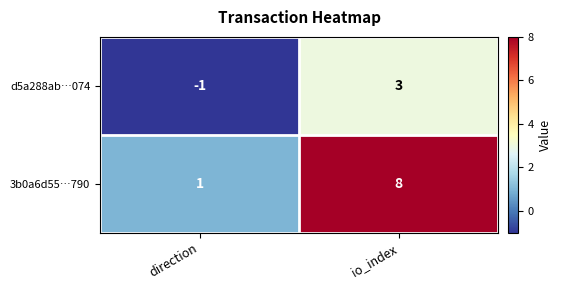

At which label is 3b0a6d55…790 closest to 4?

direction